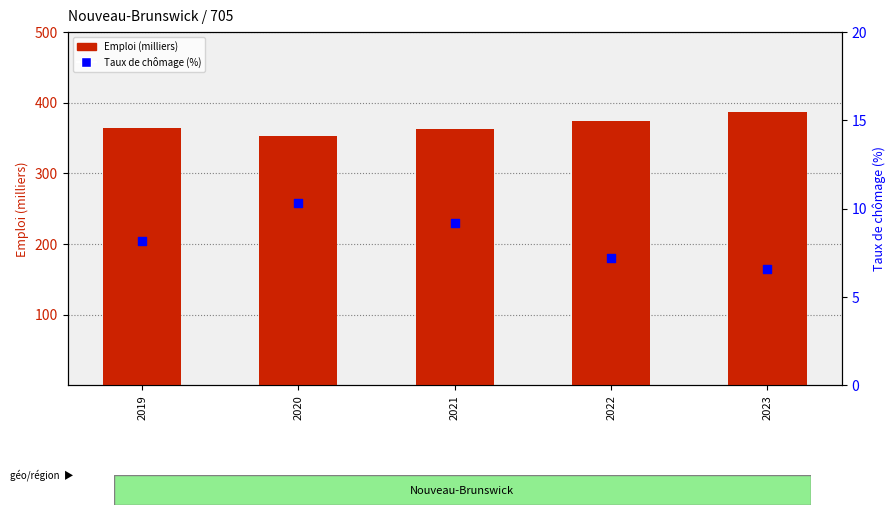

Is the value of Taux de chômage (%) at 2021 greater than the value of Emploi (milliers) at 2019?

No